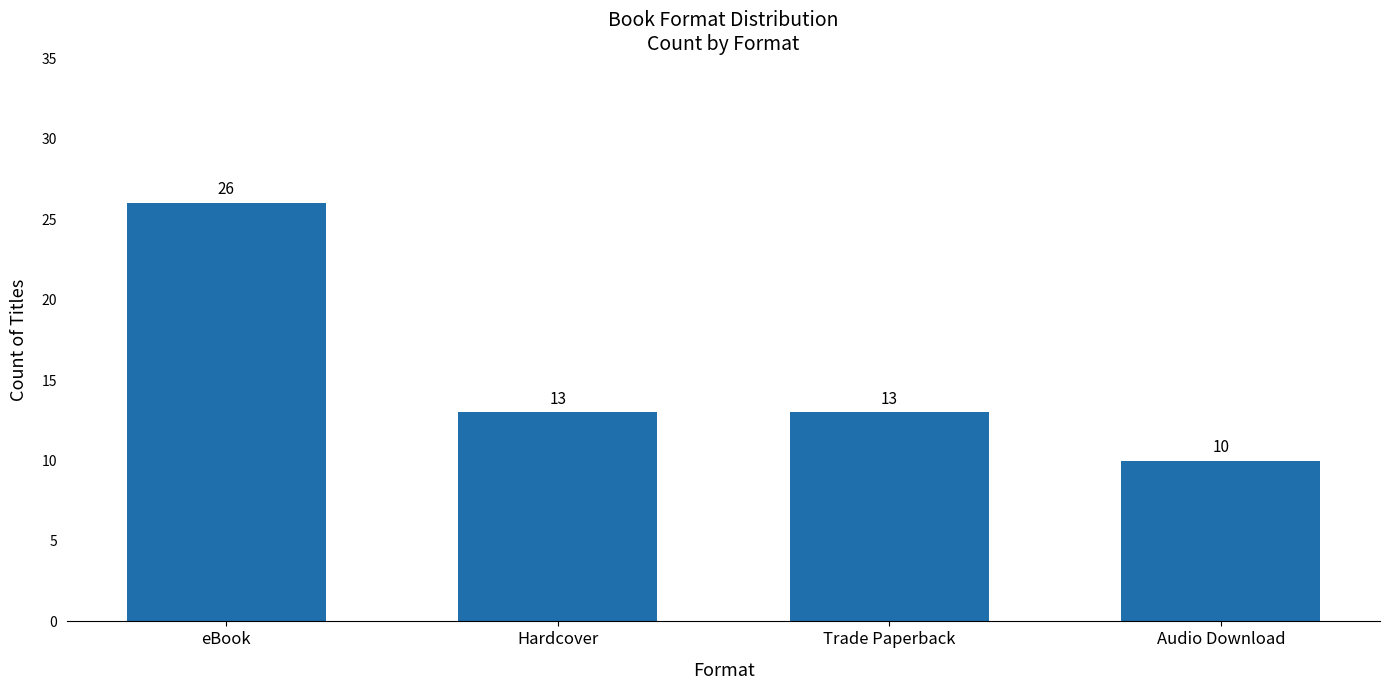

What is the change in value from eBook to Trade Paperback?

-13